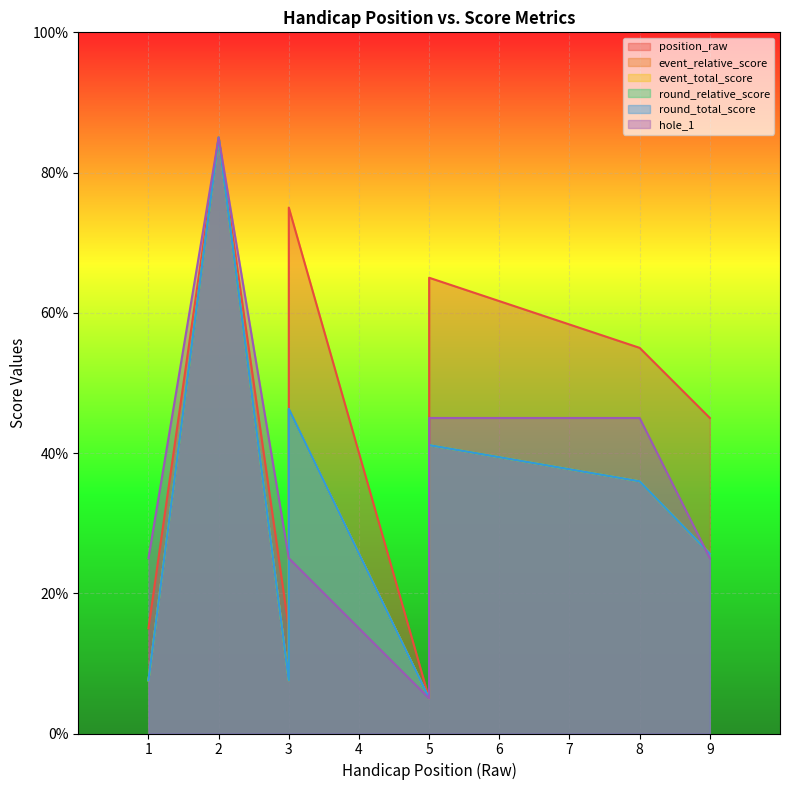

Is the value of position_raw at 5 greater than the value of hole_1 at 3?

No